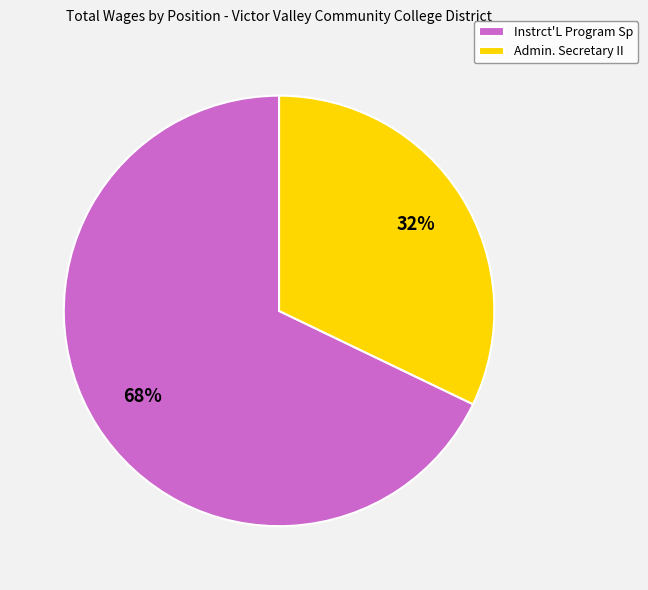

To the nearest percent, what portion does Instrct'L Program Sp represent?

68%